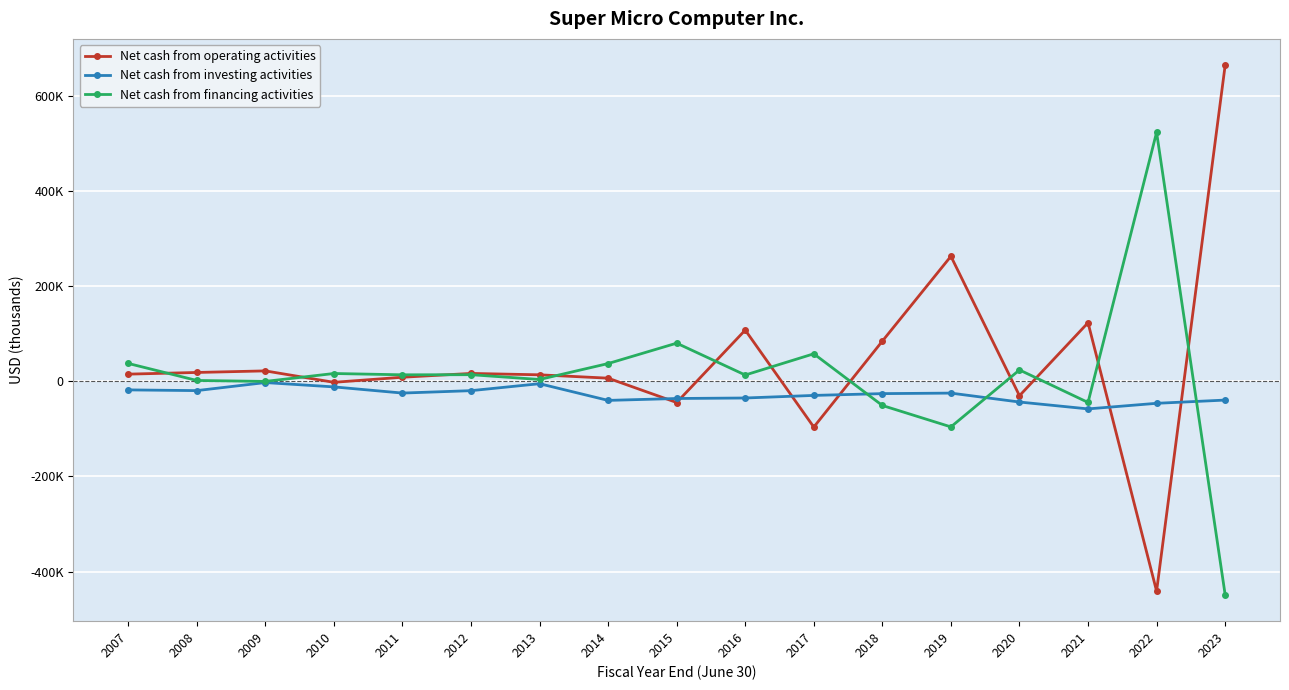

Does the chart have visible grid lines?

Yes